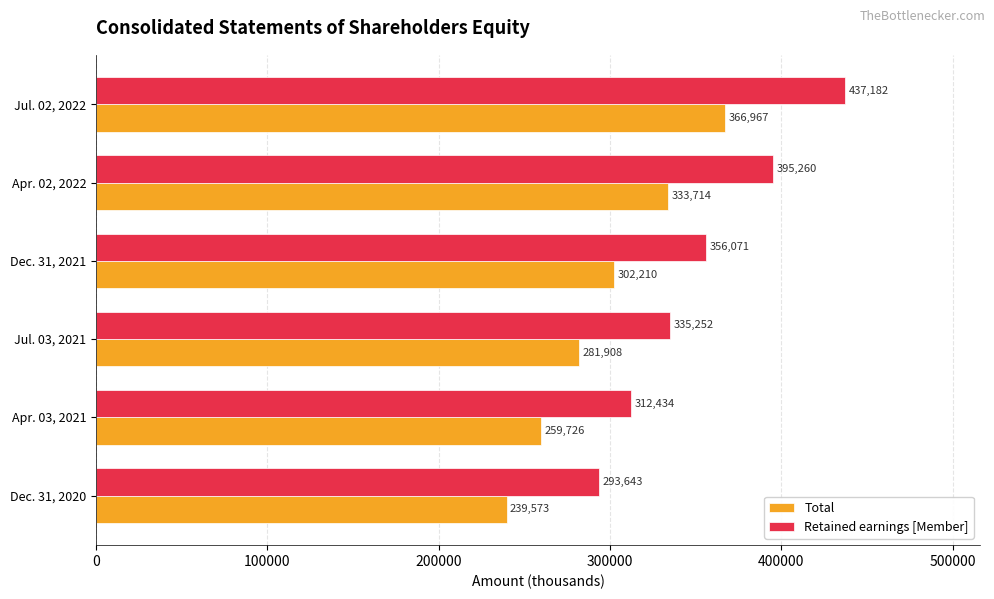

Is the value of Total at Apr. 03, 2021 greater than the value of Retained earnings [Member] at Dec. 31, 2021?

No